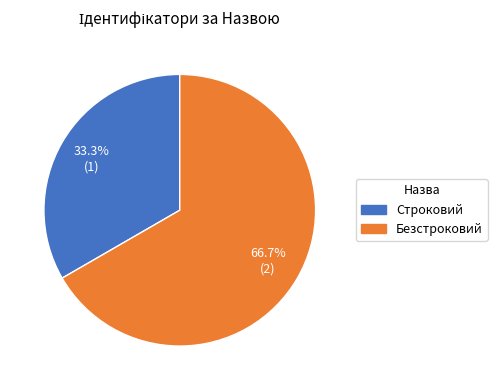

Does Безстроковий account for over 50% of the chart?

Yes